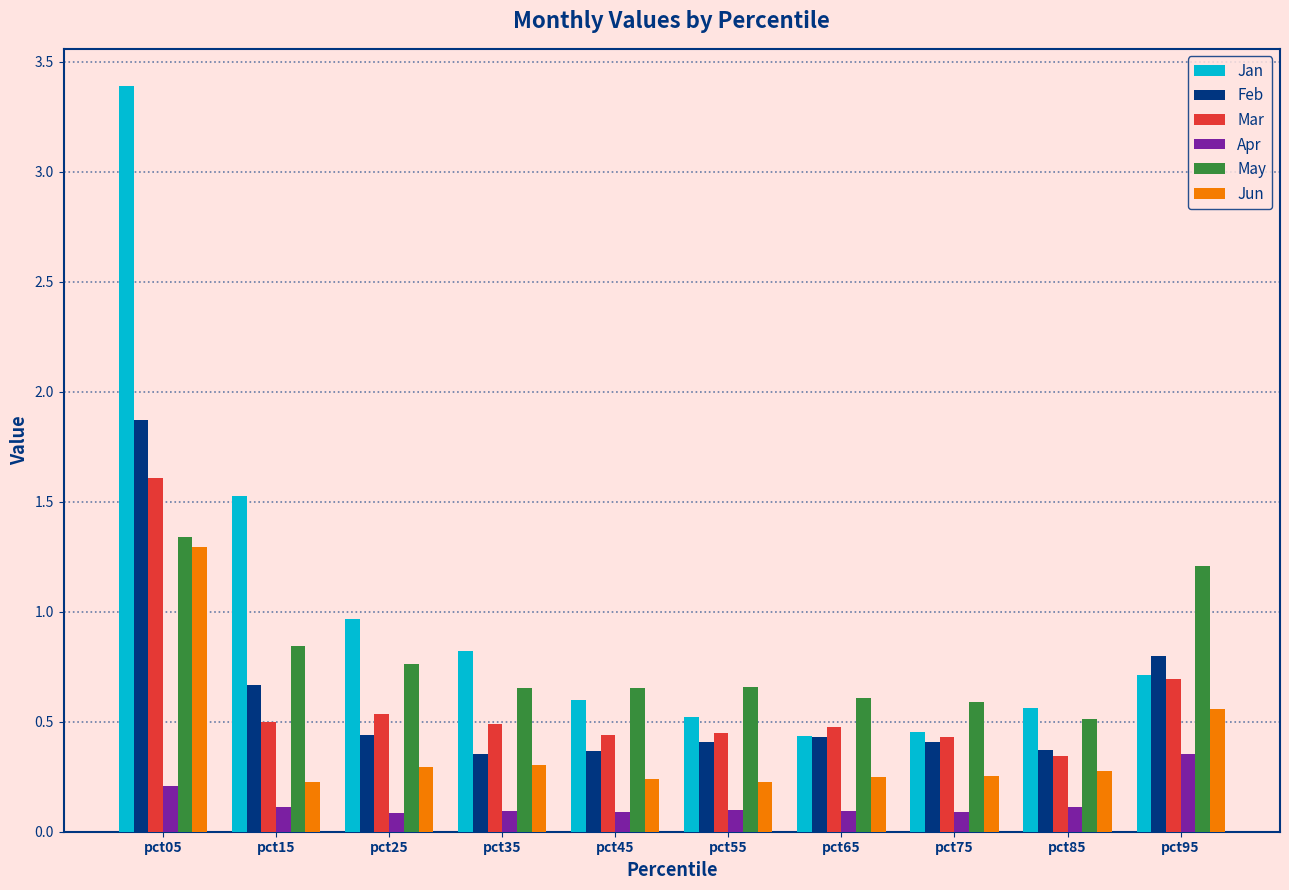

At which category does the chart reach its peak across all series?

pct05